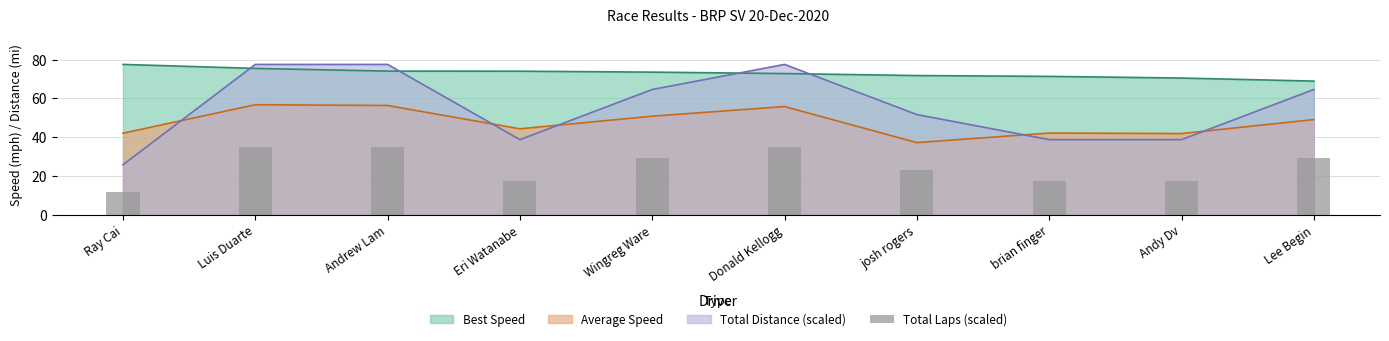

What is the sum of all values?

249.9